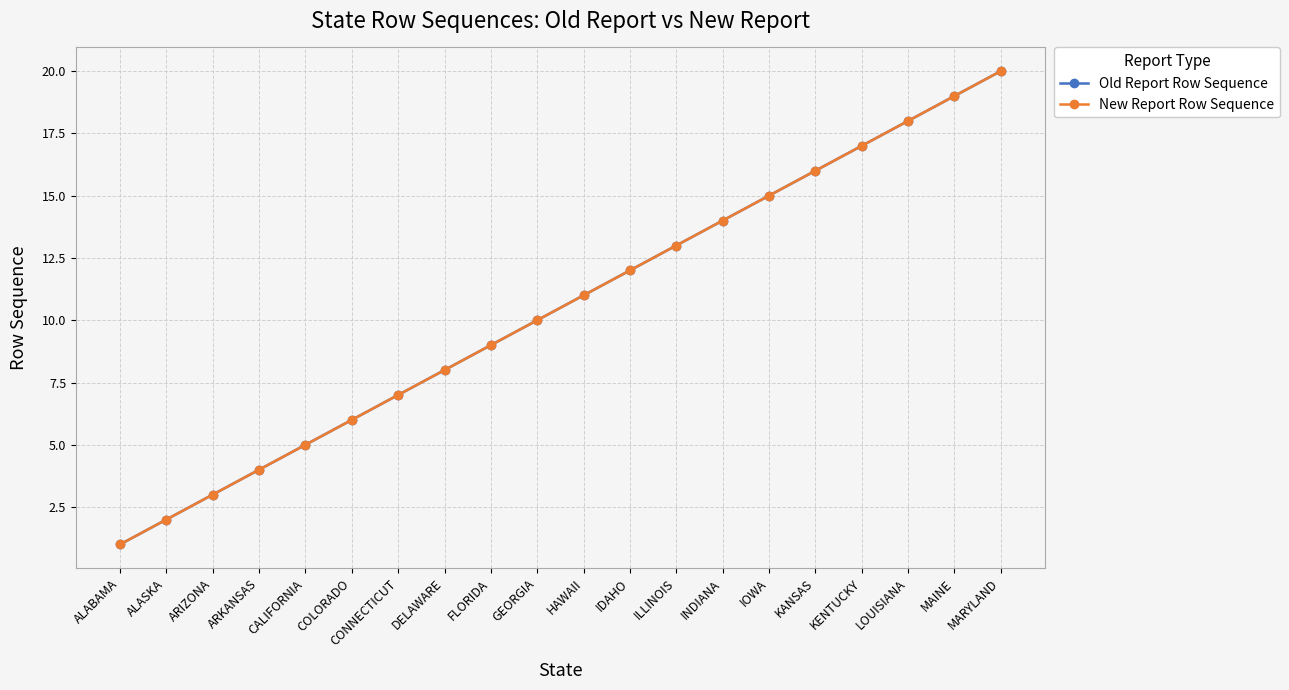

At how many categories does at least one series exceed 10?

10